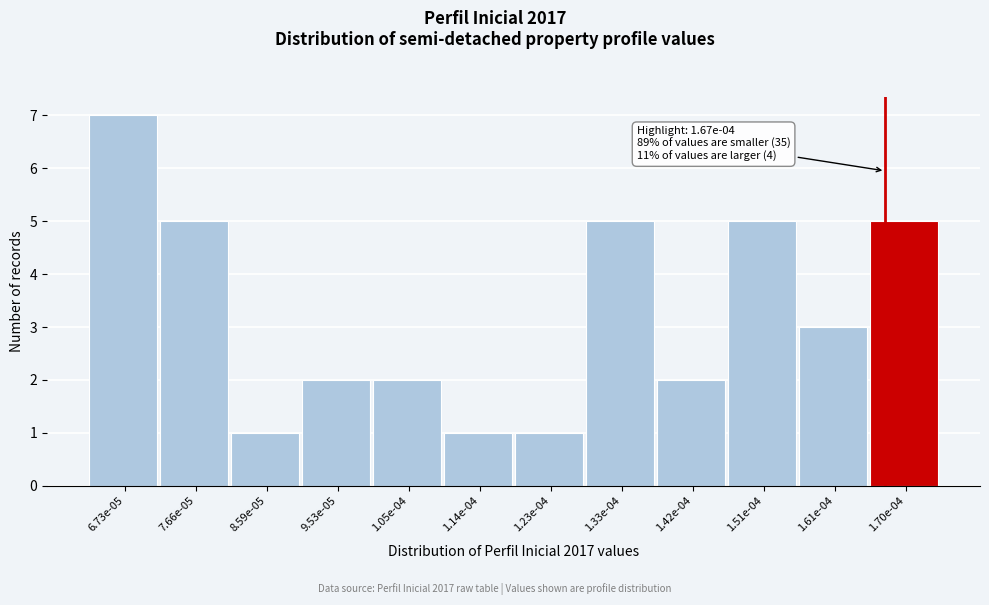

Reading left to right, extract all data points from this chart.

7	5	1	2	2	1	1	5	2	5	3	5